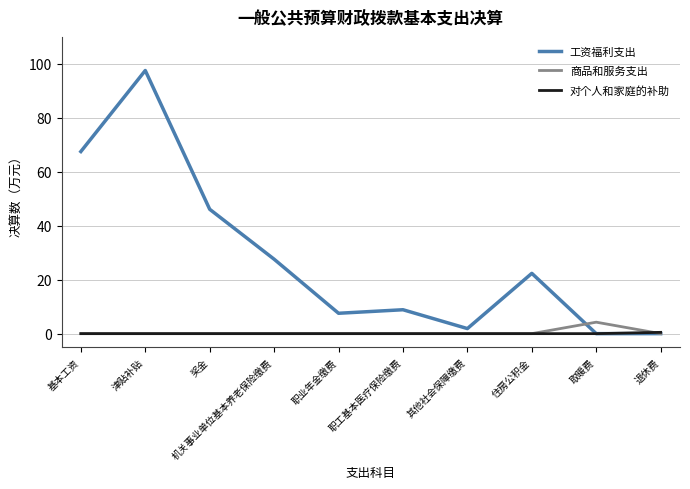

Rank the series by their maximum value, from lowest to highest.

对个人和家庭的补助, 商品和服务支出, 工资福利支出